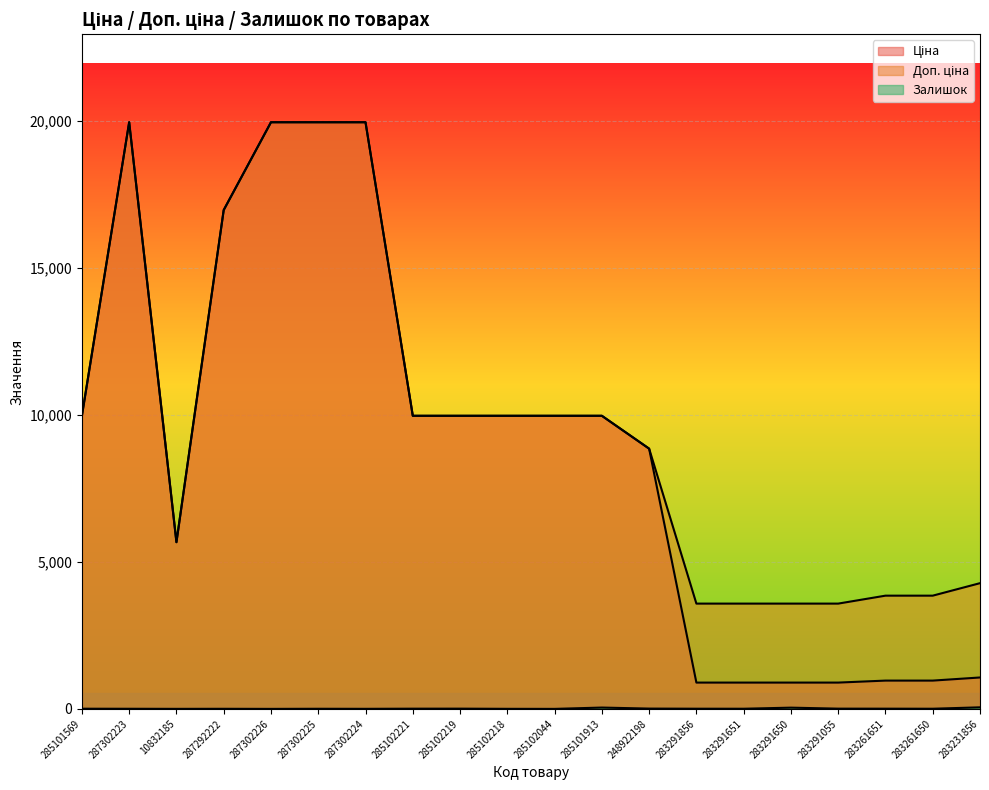

What is the spread (max minus min) of values at 287302223?

19959.2